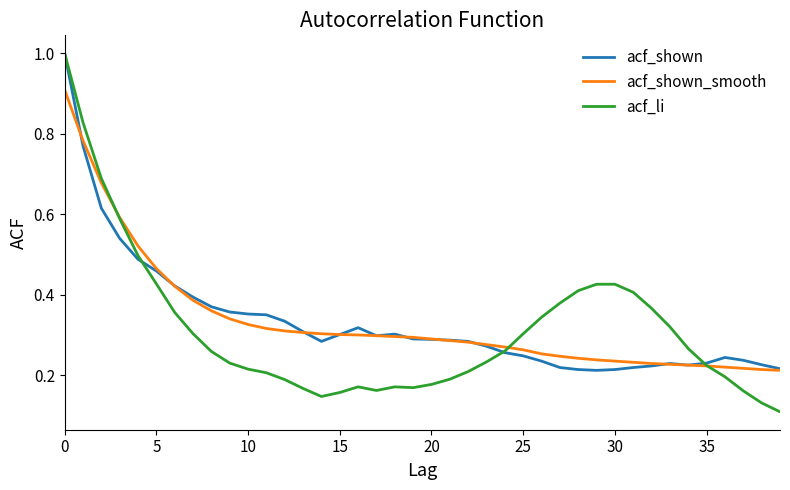

What is the highest value of the acf_shown series?

1.0